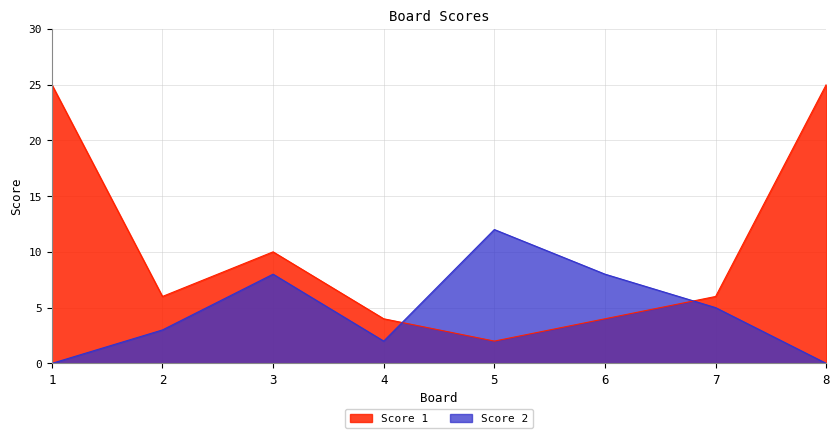

What is the sum of all Score 1 values?

82